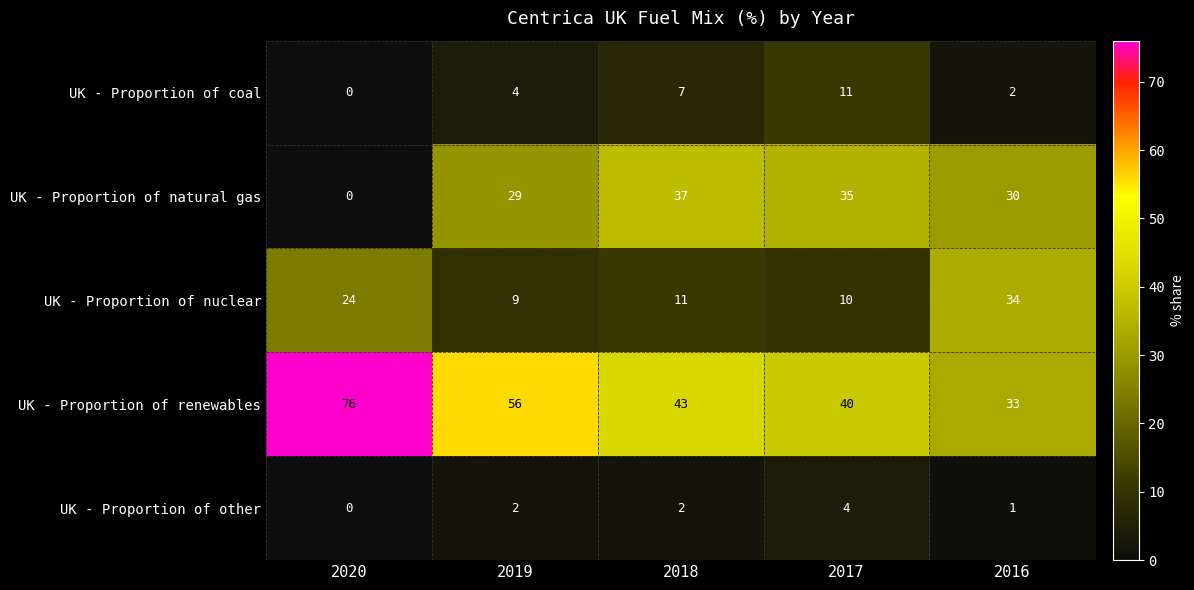

At which label is UK - Proportion of coal closest to 5?

2019